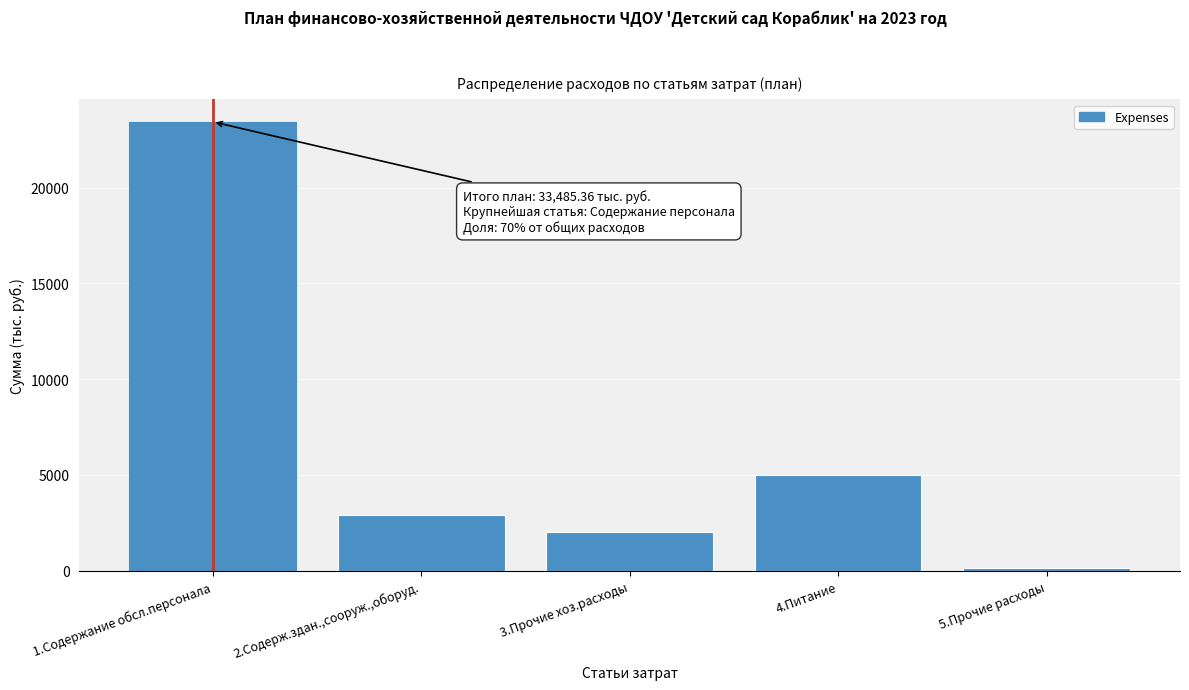

Reading left to right, list all the values displayed in this chart.

23436.0	2905.4	2000.0	5000.0	144.0